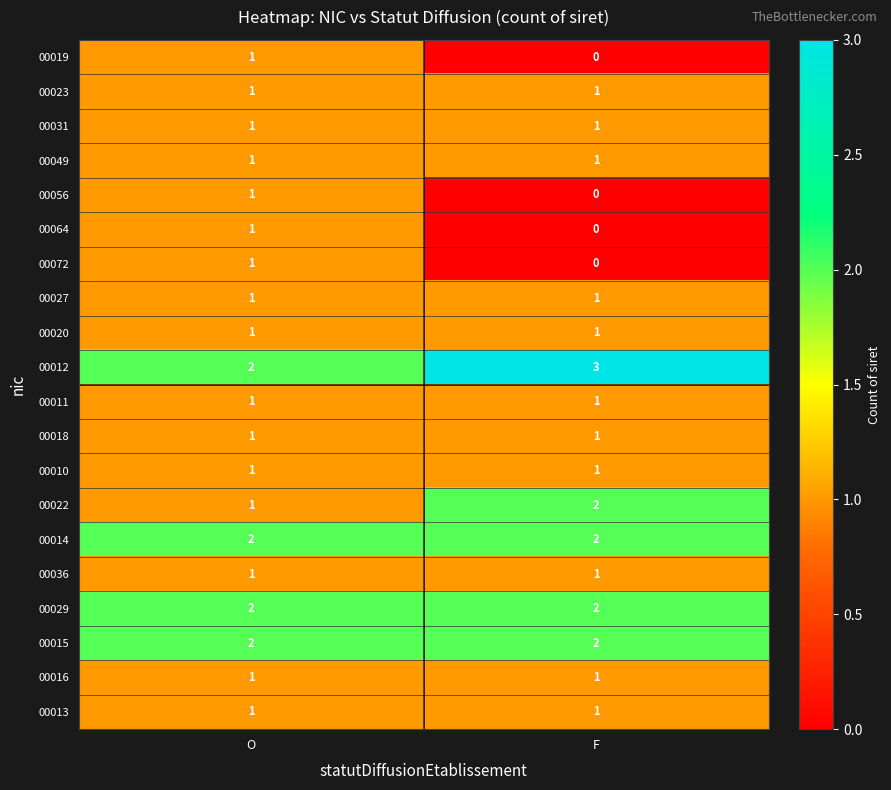

How many data points does each series have?

2